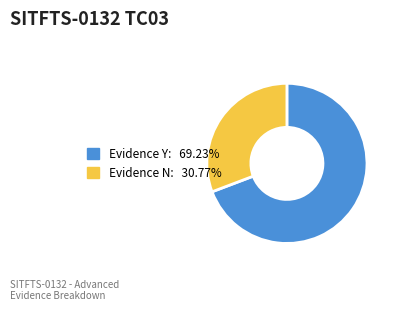

Is there any slice that represents more than half of the pie?

Yes